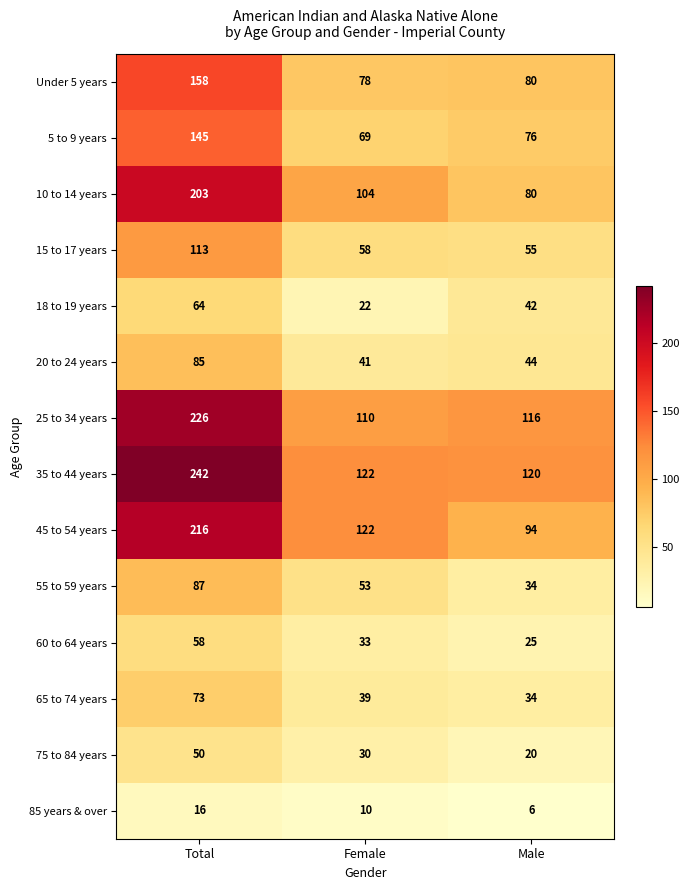

Which series changed the most between Female and Male?

45 to 54 years